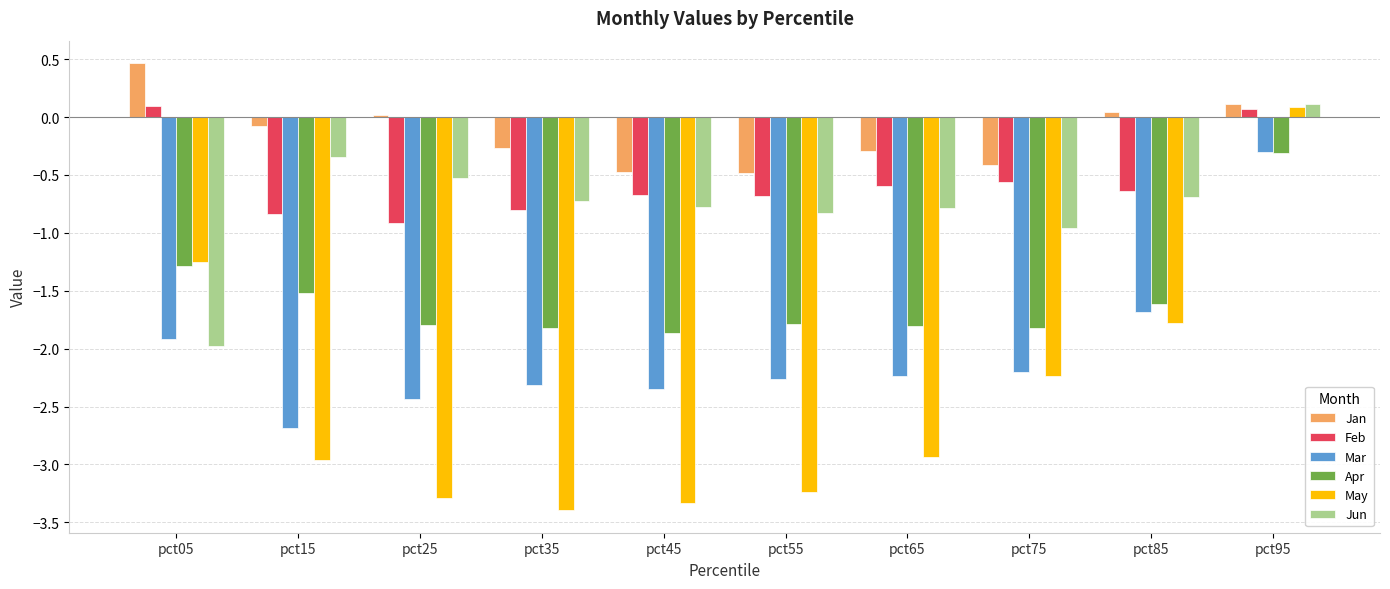

What is the difference between the Jan values at pct55 and pct85?

0.5